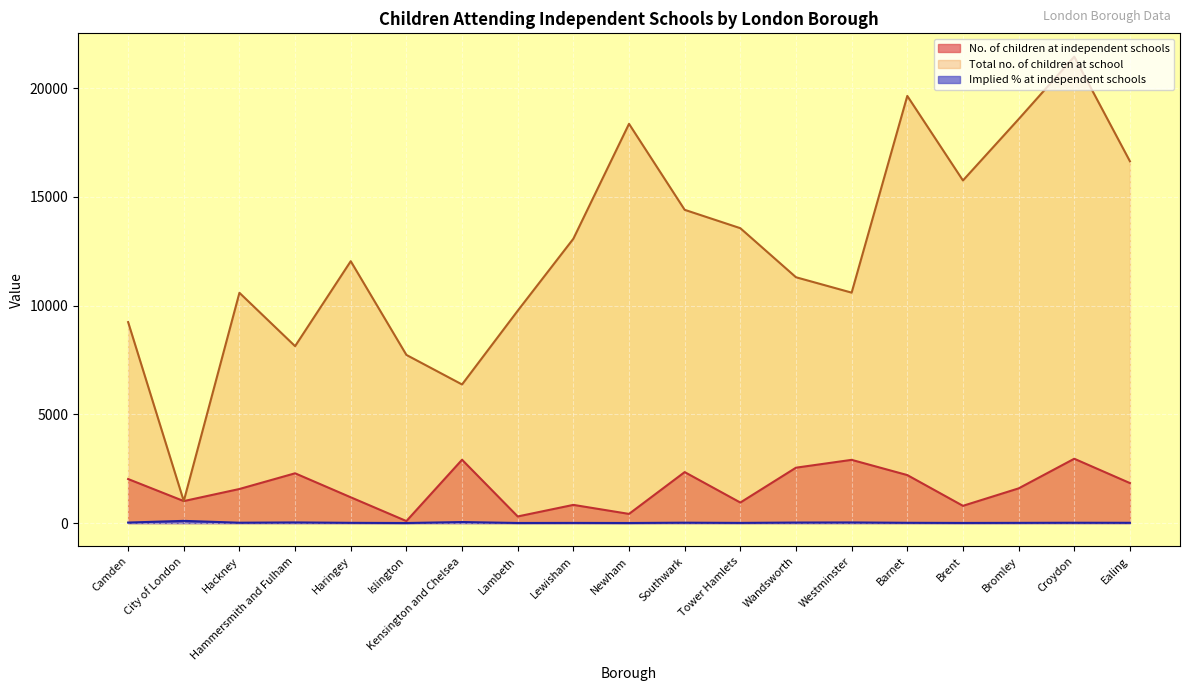

Reading right to left, extract all data points from this chart.

No. of children at independent schools: Ealing=1838.0	Croydon=2957.0	Bromley=1594.0	Brent=792.0	Barnet=2206.0	Westminster=2906.0	Wandsworth=2546.0	Tower Hamlets=943.0	Southwark=2343.0	Newham=420.0	Lewisham=835.0	Lambeth=303.0	Kensington and Chelsea=2911.0	Islington=91.0	Haringey=1184.0	Hammersmith and Fulham=2288.0	Hackney=1566.0	City of London=1010.0	Camden=2024.0
Total no. of children at school: Ealing=16638.0	Croydon=21449.0	Bromley=18574.0	Brent=15755.0	Barnet=19643.0	Westminster=10596.0	Wandsworth=11304.0	Tower Hamlets=13560.0	Southwark=14405.0	Newham=18359.0	Lewisham=13075.0	Lambeth=9764.0	Kensington and Chelsea=6373.0	Islington=7732.0	Haringey=12043.0	Hammersmith and Fulham=8135.0	Hackney=10589.0	City of London=1010.0	Camden=9242.0
Implied % at independent schools: Ealing=11.0	Croydon=13.8	Bromley=8.6	Brent=5.0	Barnet=11.2	Westminster=27.4	Wandsworth=22.5	Tower Hamlets=7.0	Southwark=16.3	Newham=2.3	Lewisham=6.4	Lambeth=3.1	Kensington and Chelsea=45.7	Islington=1.2	Haringey=9.8	Hammersmith and Fulham=28.1	Hackney=14.8	City of London=100.0	Camden=21.9